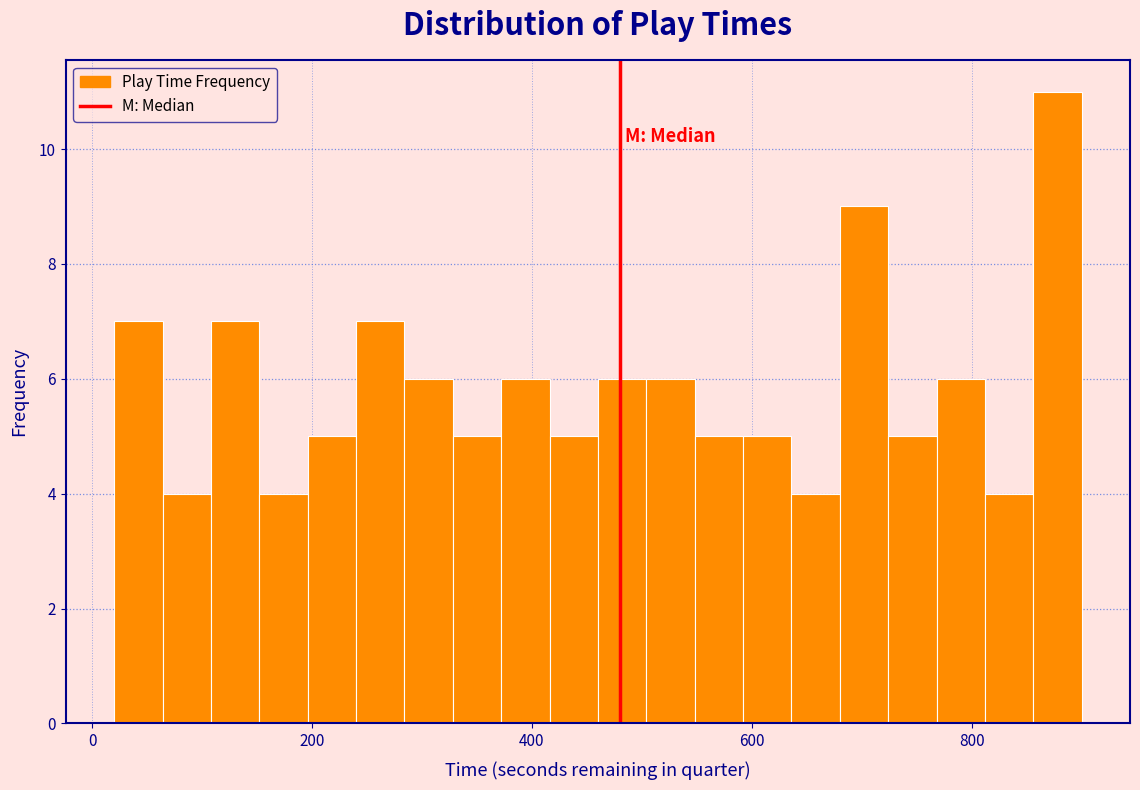

Around what value on the x-axis is the tallest bar? Give the approximate position of its centre, as read against the axis.

880